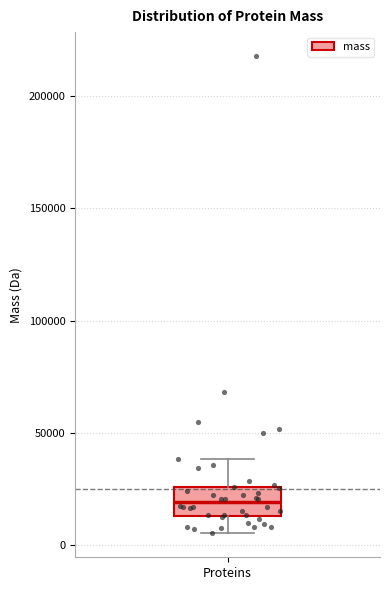

Read this box plot against the y-axis: the position of the median line, the range covered by the box, and the ends of both whiskers. The values are not printed on the chart, so give them approximately, as read against the axis.

median 20000, box 15000 to 25000, whiskers 5000 to 40000